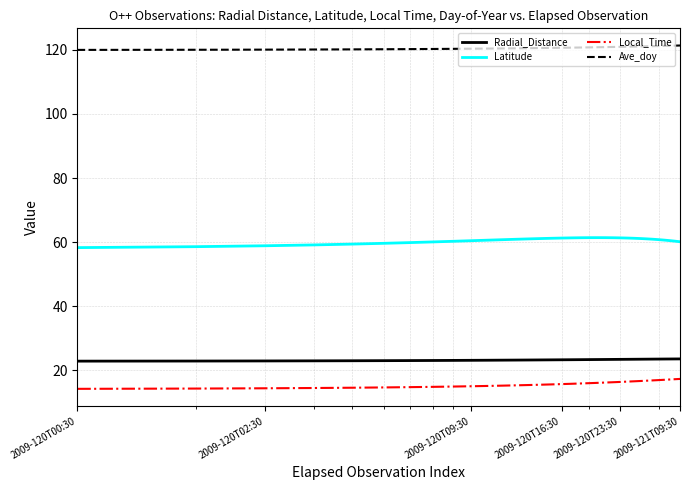

True or false: Local_Time and Latitude cross at least once.

False